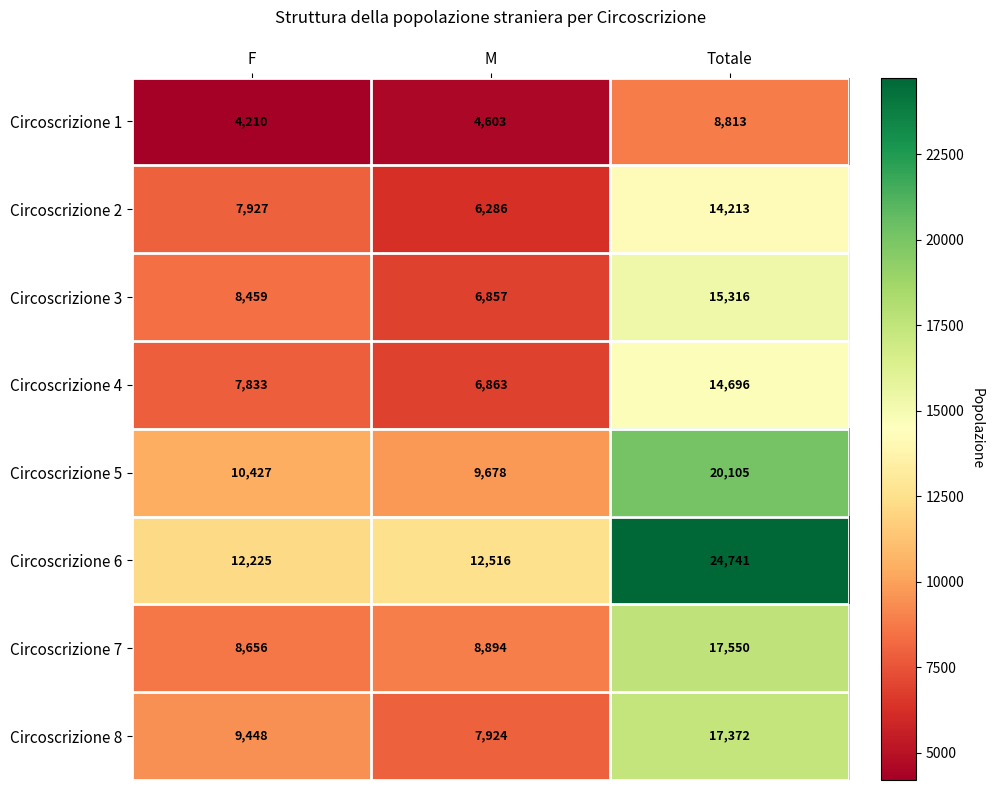

Is it true that Circoscrizione 5 equals 20105 at Totale?

True